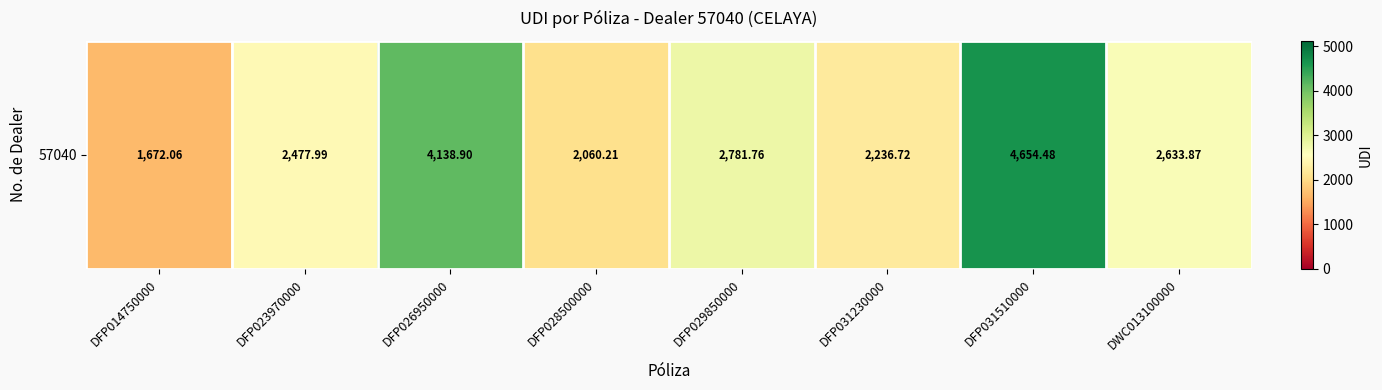

Which has a higher value, DFP029850000 or DFP028500000?

DFP029850000